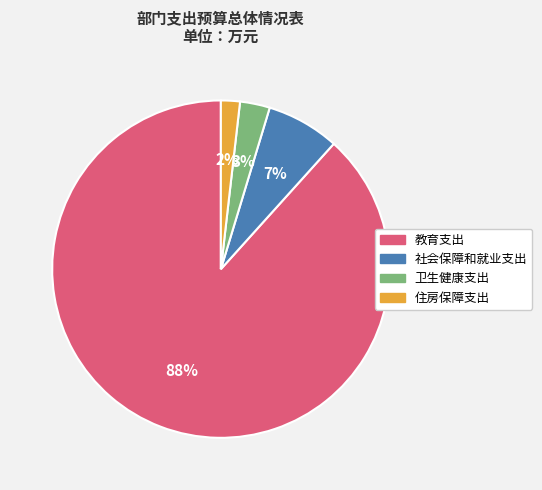

How many slices are in this pie chart?

4